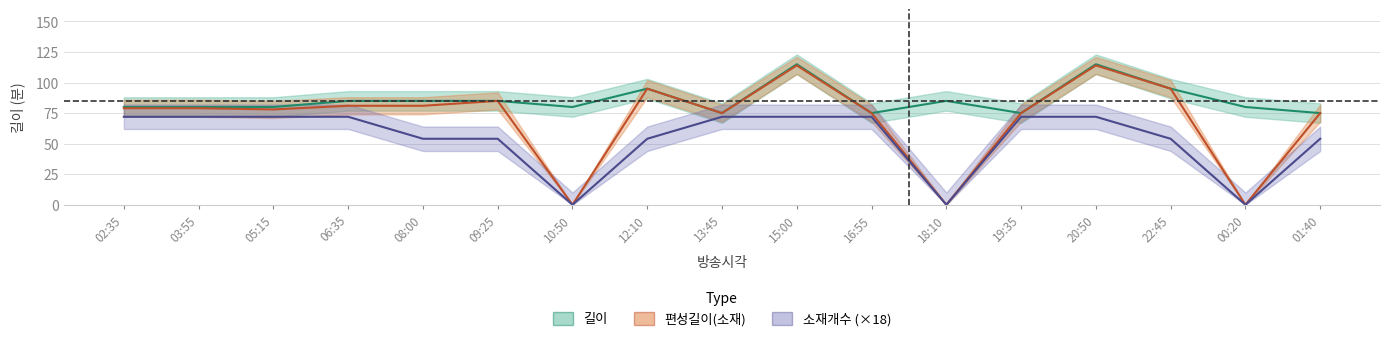

How many distinct data groups are displayed?

3